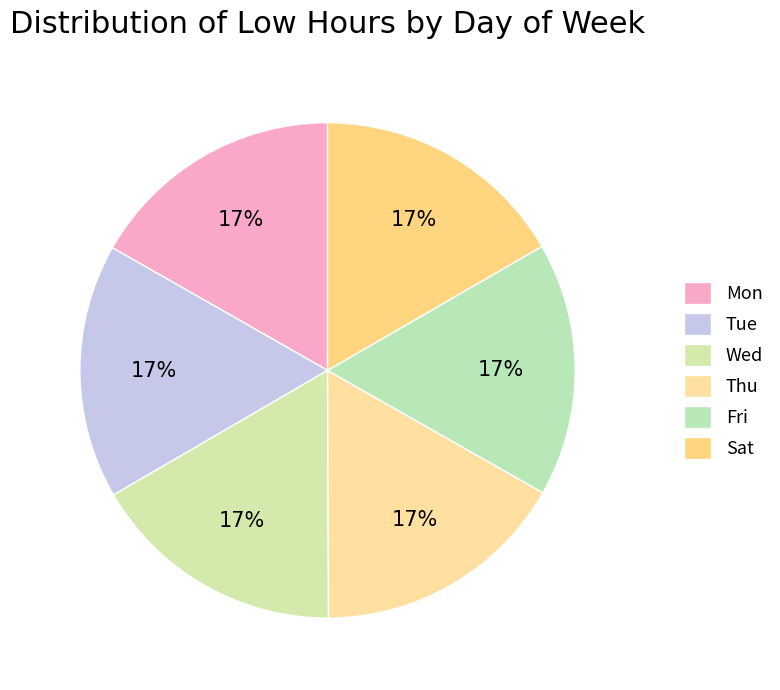

Count the number of slices in the pie.

6